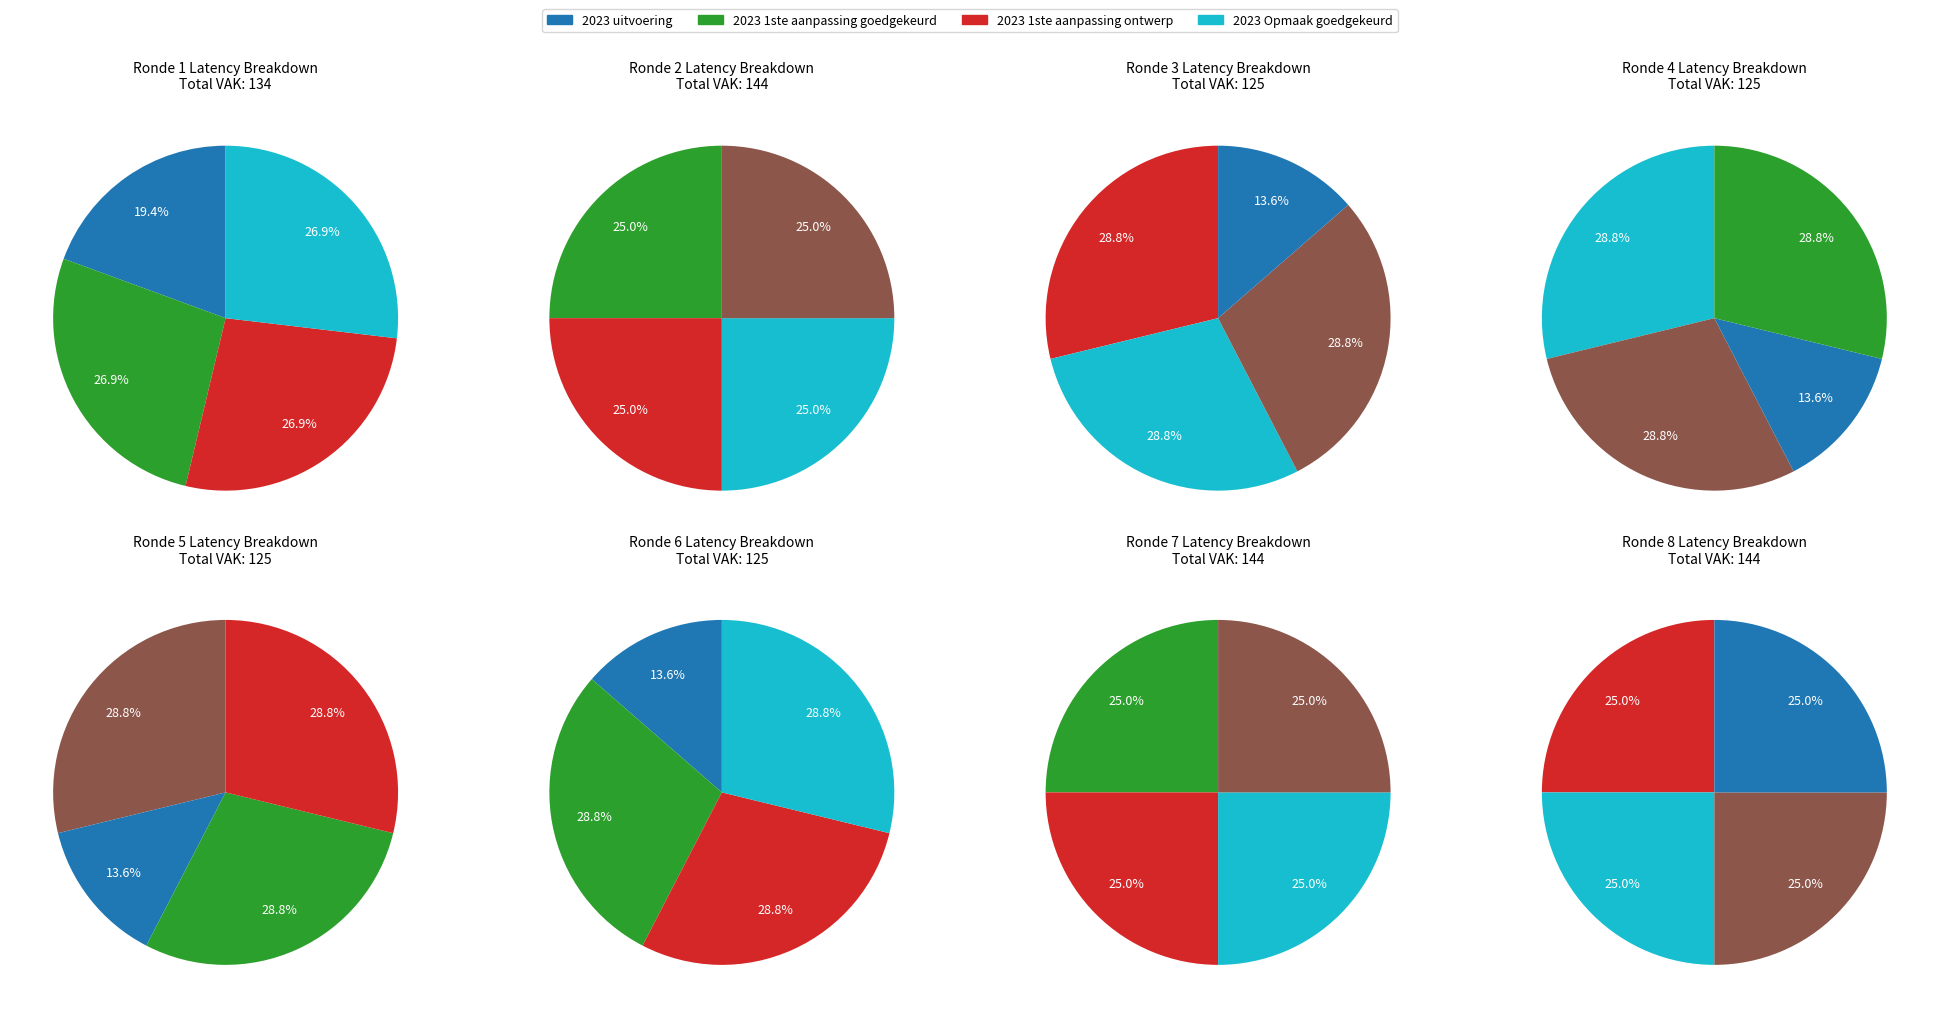

Which slice is the largest?

2023 1ste aanpassing goedgekeurd